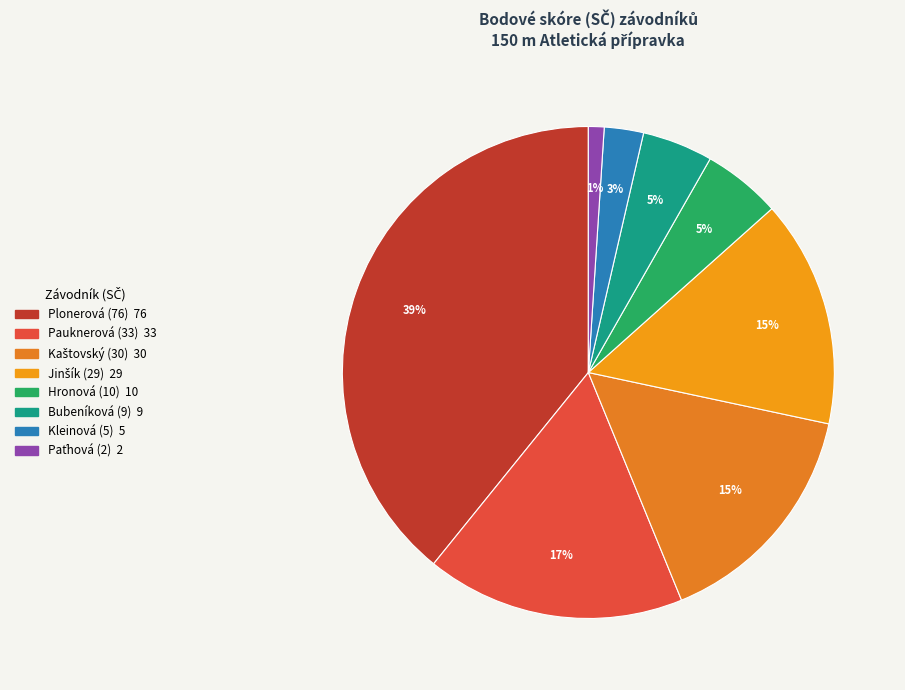

Is there a majority slice in this chart?

No